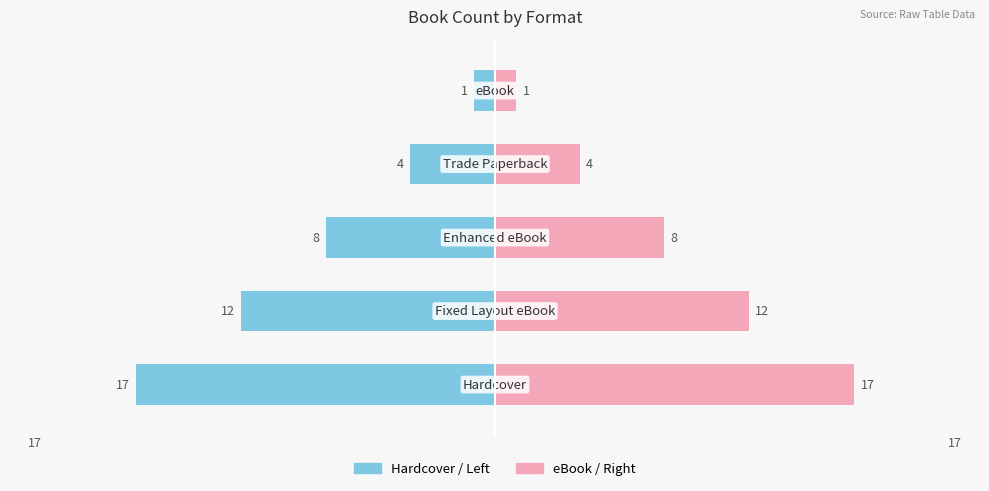

Reading right to left, extract all data points from this chart.

Hardcover/Left: 4=-1	3=-4	2=-8	1=-12	0=-17
eBook/Right: 4=1	3=4	2=8	1=12	0=17